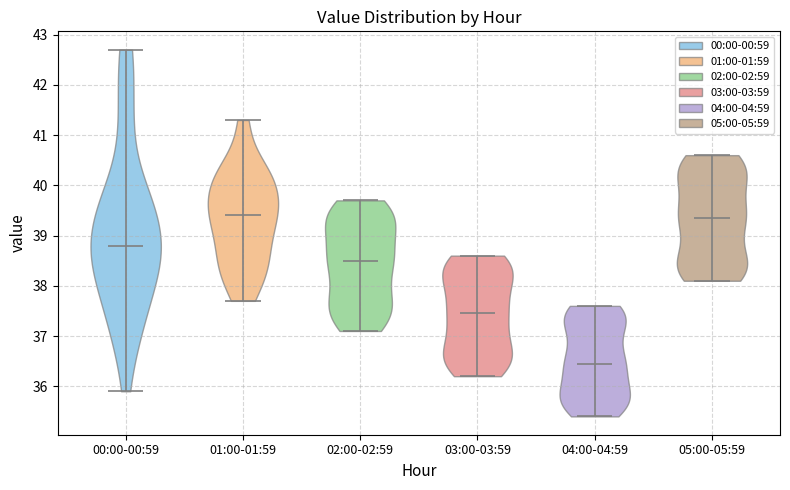

What is the lowest point the violin for 03:00-03:59 reaches on the y-axis? The values are not printed on the chart, so give them approximately, as read against the axis.

36.2